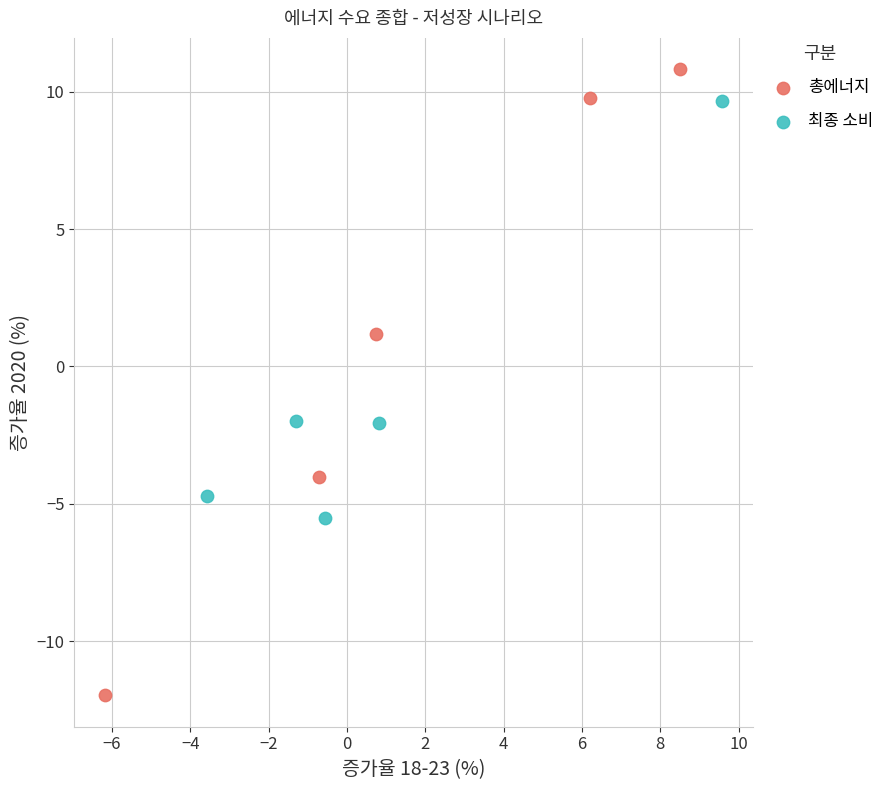

Which series has the widest spread of Y values?

총에너지